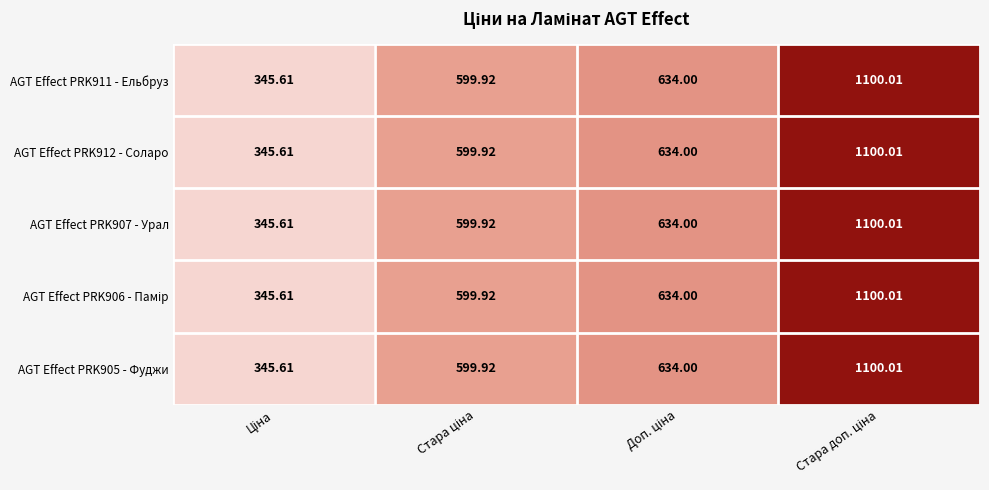

How many distinct data groups are displayed?

5